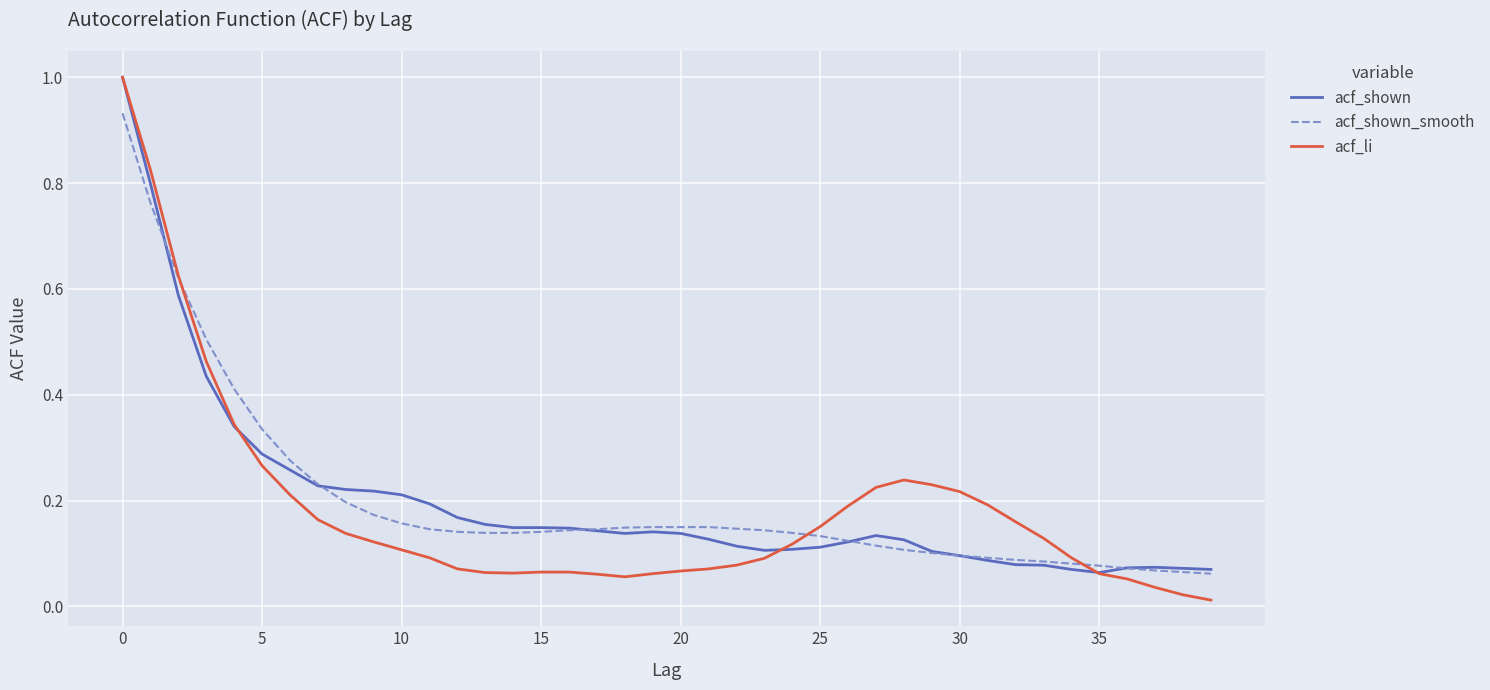

What is the maximum value shown in the chart?

1.0